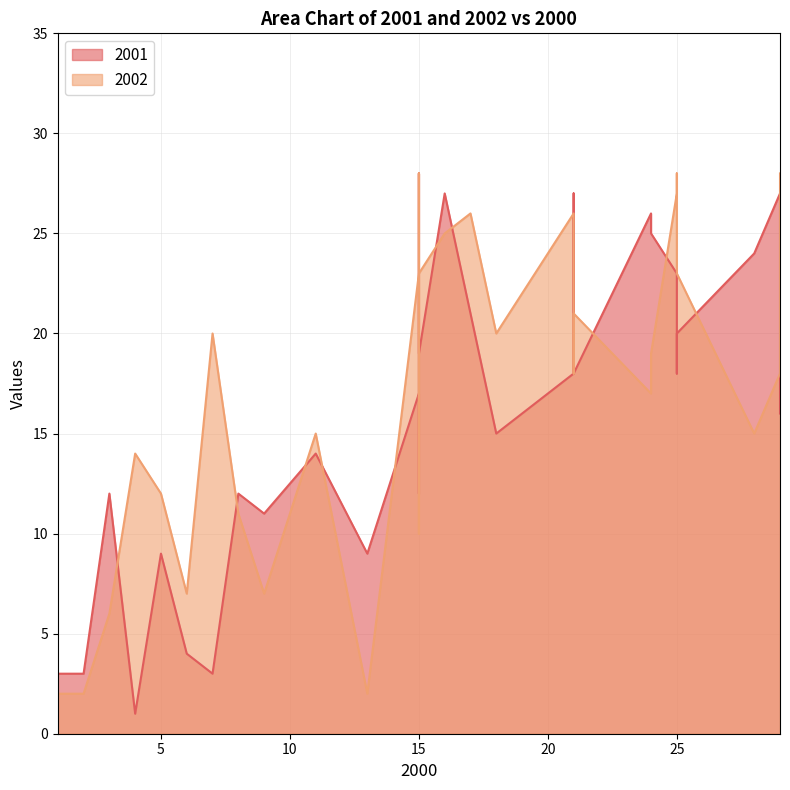

What is the average value of the 2001 series?

16